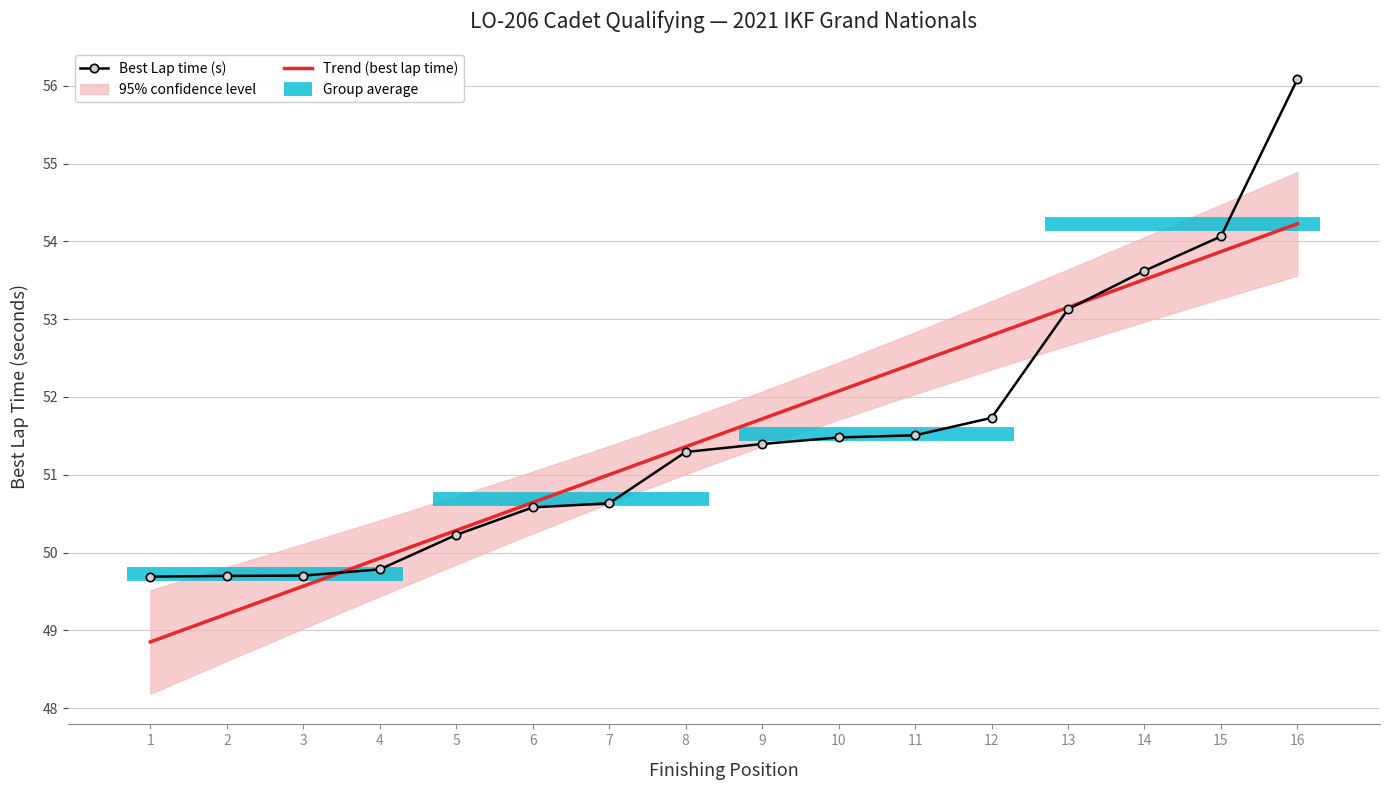

Rank the series at 2 from lowest to highest value.

Trend (best lap time), Best Lap time (s)